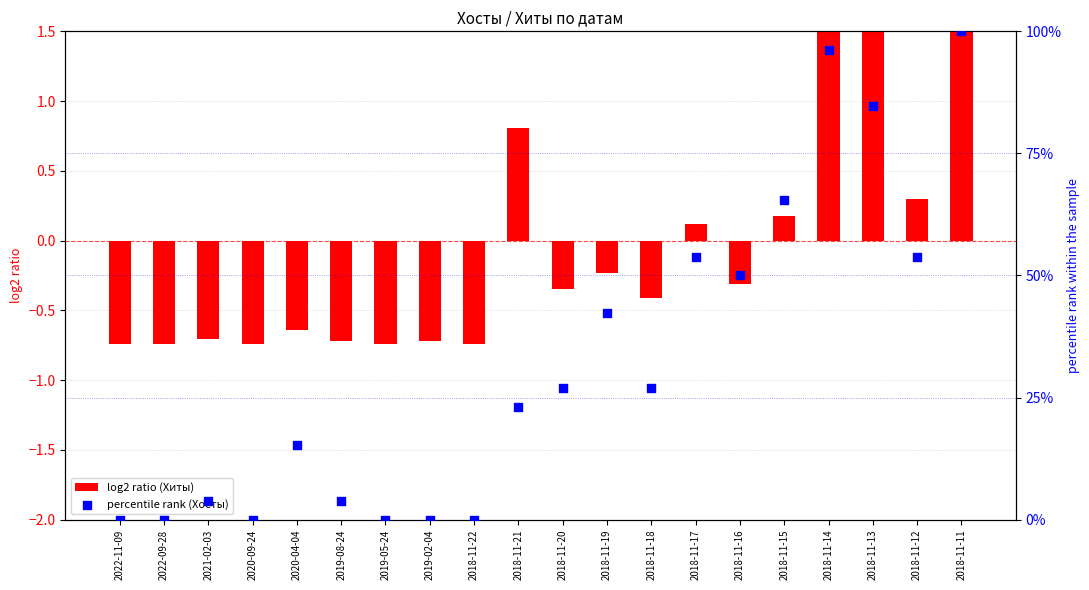

Which series has the largest Y range (max minus min)?

percentile rank (Хосты)